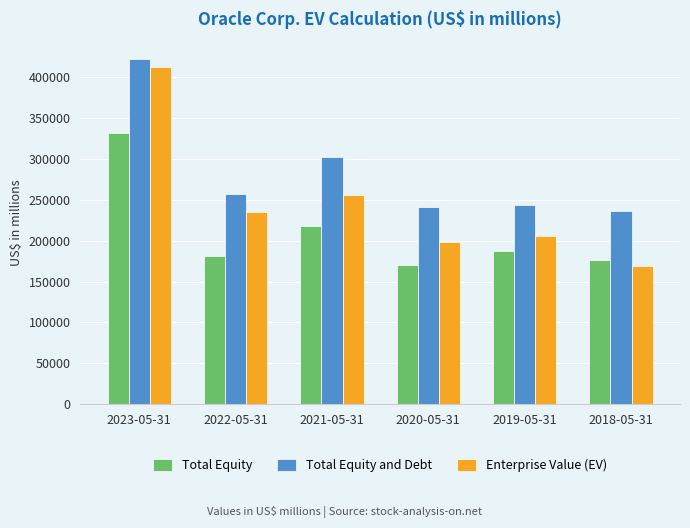

The Total Equity series shows 180814 at 2022-05-31. True or false?

True